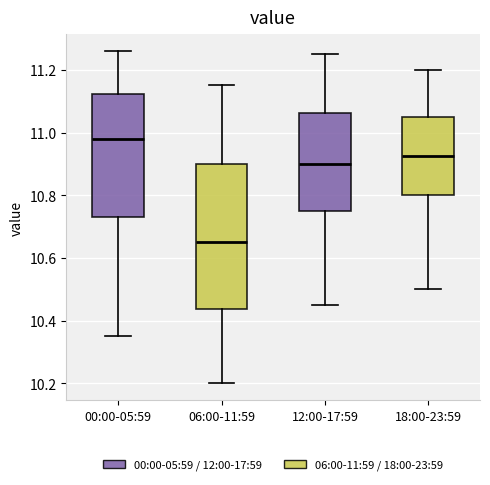

Reading left to right, transcribe this box plot: for each box, give where its median line is, the range the box spans, and where its two whiskers end, as read against the y-axis. The values are not printed on the chart, so give them approximately, as read against the axis.

00:00-05:59: median 10.98, box 10.74 to 11.12, whiskers 10.36 to 11.26
06:00-11:59: median 10.66, box 10.44 to 10.90, whiskers 10.20 to 11.16
12:00-17:59: median 10.90, box 10.76 to 11.06, whiskers 10.46 to 11.26
18:00-23:59: median 10.92, box 10.80 to 11.06, whiskers 10.50 to 11.20